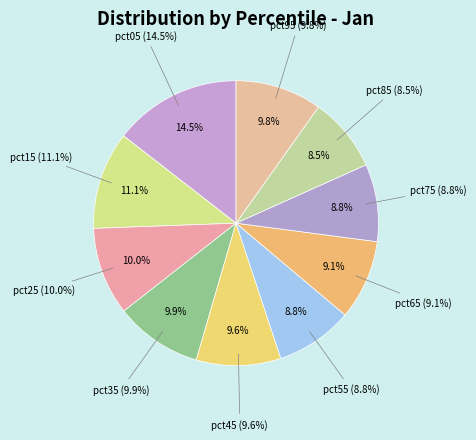

The pct85 slice represents 1% of the pie. True or false?

False